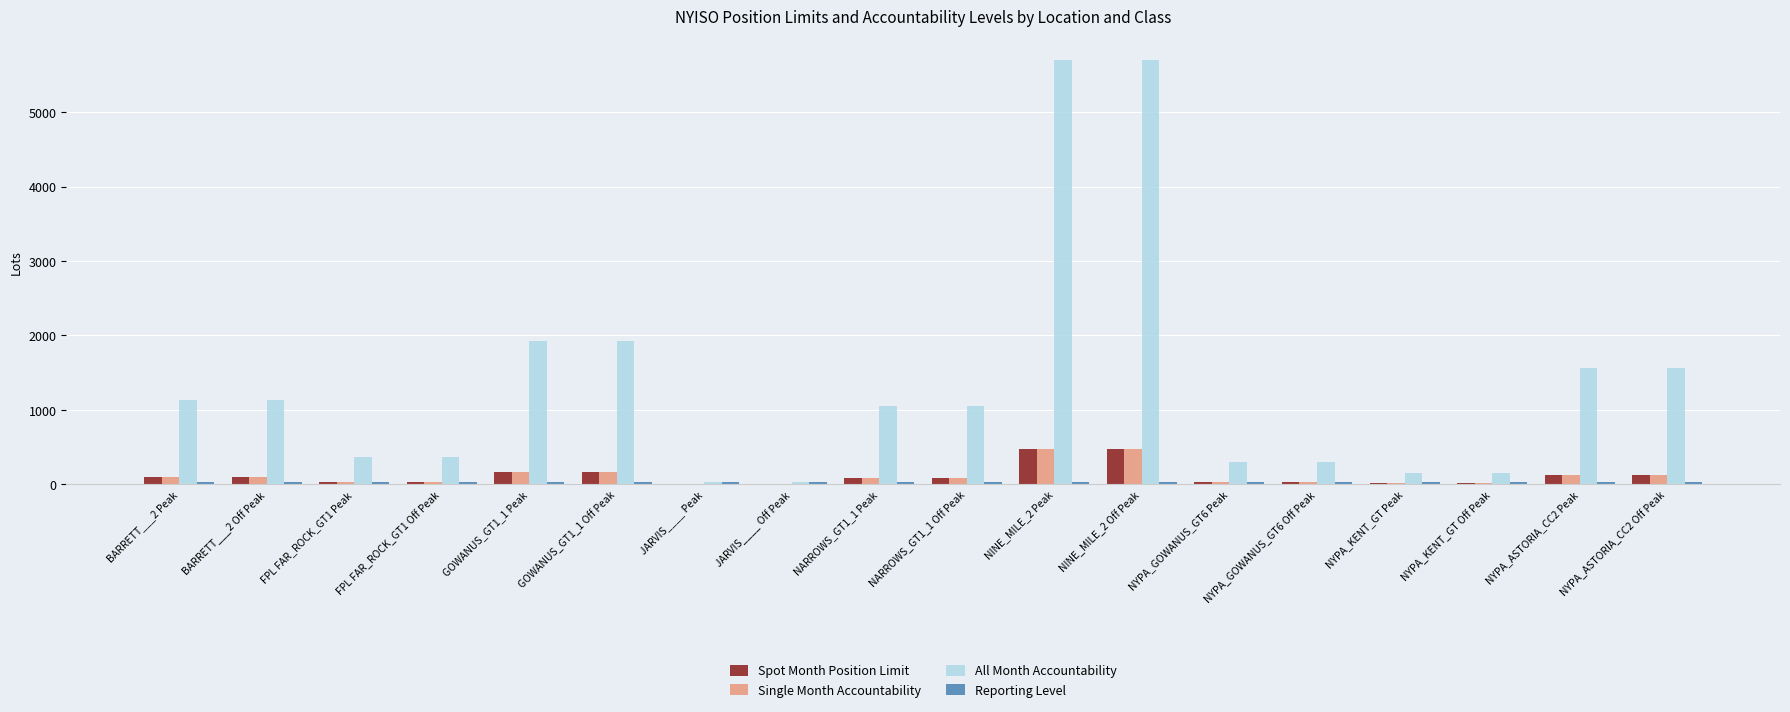

Which series has the largest total across all categories?

All Month Accountability